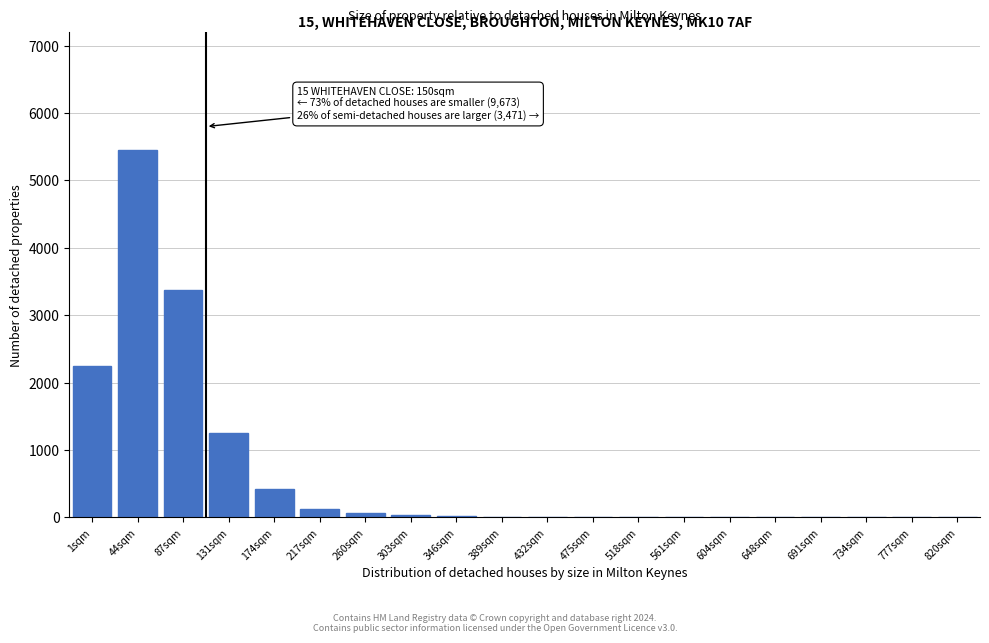

True or false: the data shows 3 at 518sqm.

True